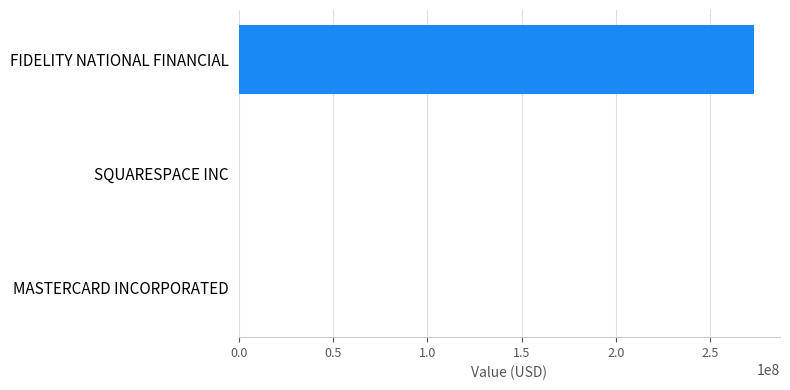

Is it true that the value at FIDELITY NATIONAL FINANCIAL is 273217000?

True